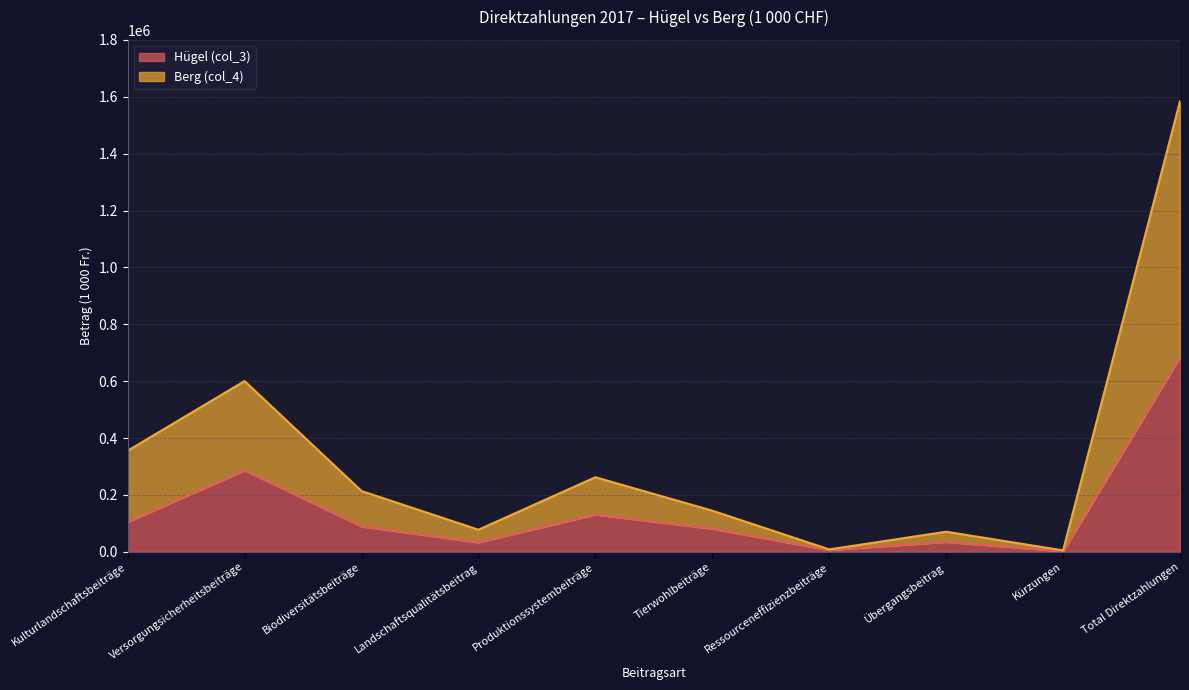

What is the label of the 9th point from the right?

Versorgungsicherheitsbeiträge